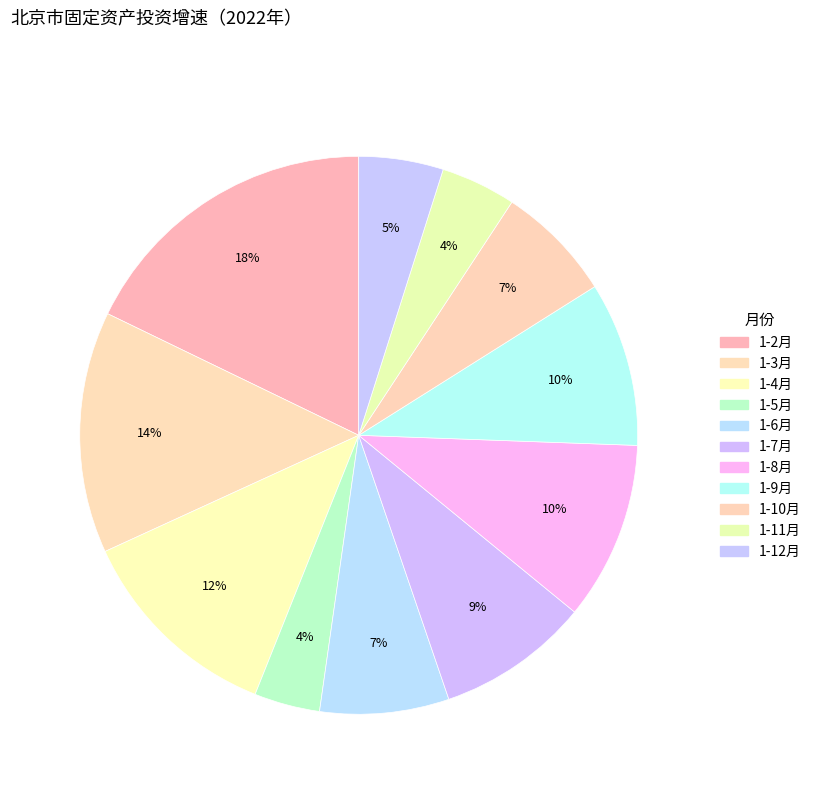

What portion of the pie excludes 1-8月?

89.7%